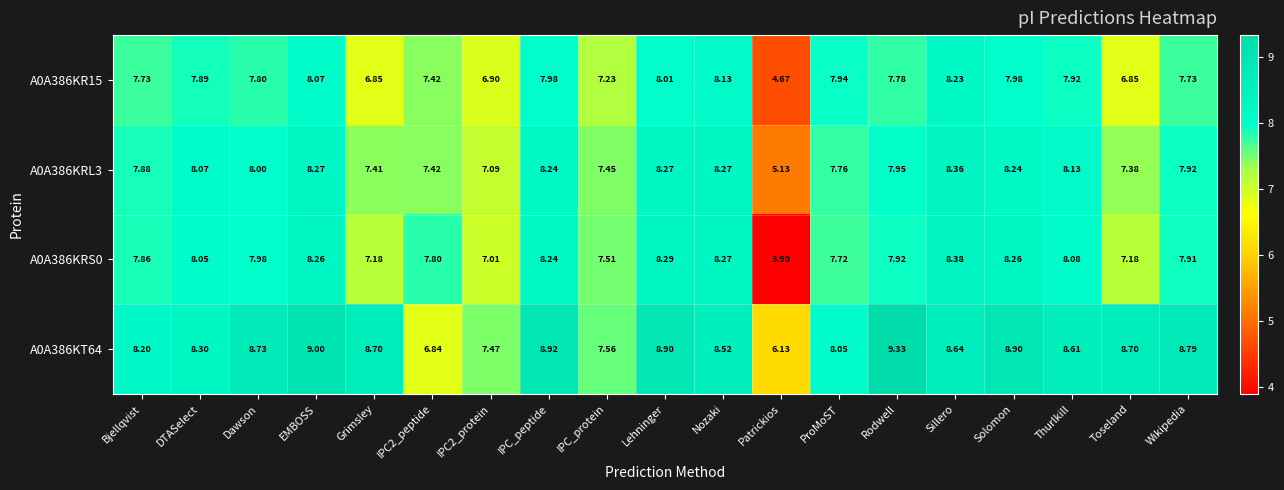

Between Grimsley and Patrickios, which series saw the biggest shift?

A0A386KRS0